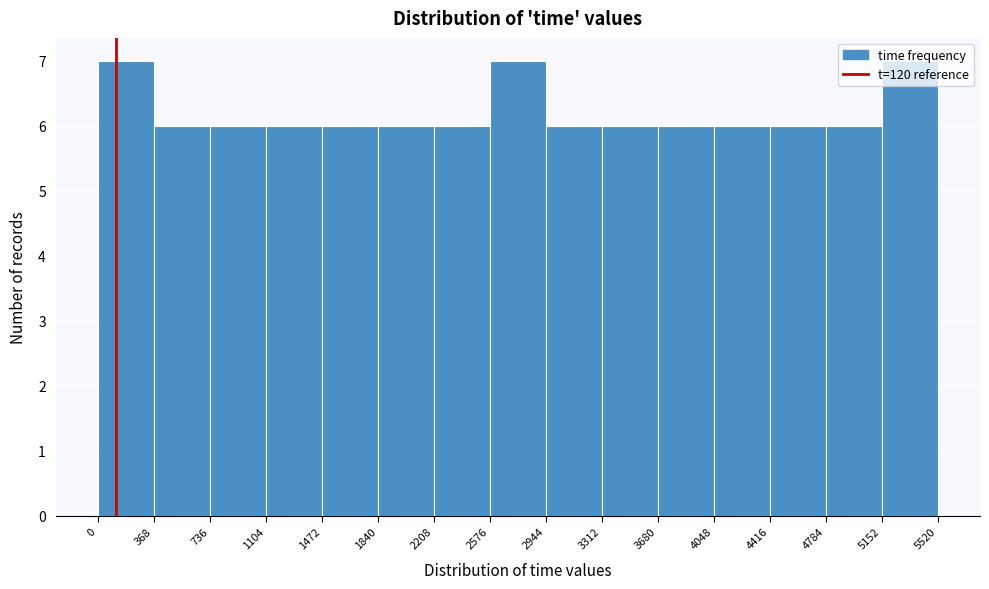

Reading left to right, transcribe this chart: for each bar, give the range it covers on the x-axis and its height. The values are not printed on the chart, so give them approximately, as read against the axis.

0 to 368: 7
368 to 736: 6
736 to 1104: 6
1104 to 1472: 6
1472 to 1840: 6
1840 to 2208: 6
2208 to 2576: 6
2576 to 2944: 7
2944 to 3312: 6
3312 to 3680: 6
3680 to 4048: 6
4048 to 4416: 6
4416 to 4784: 6
4784 to 5152: 6
5152 to 5520: 7